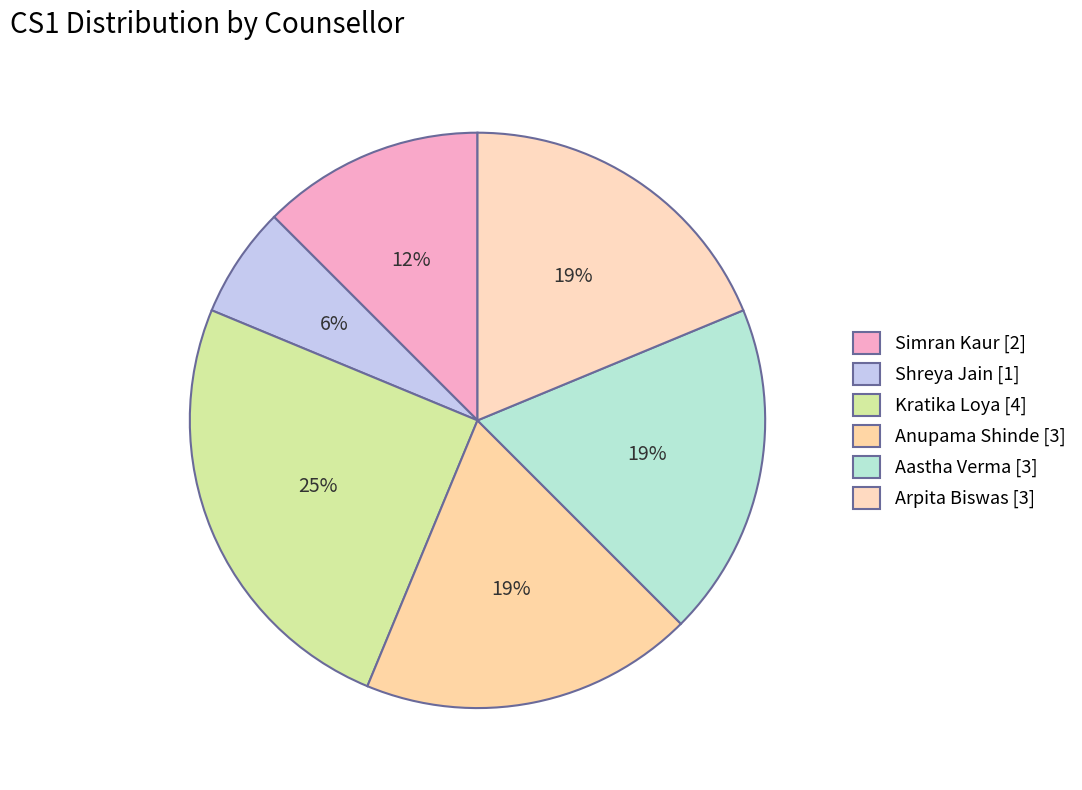

To the nearest percent, what is the difference between the largest and smallest slice percentages?

19%